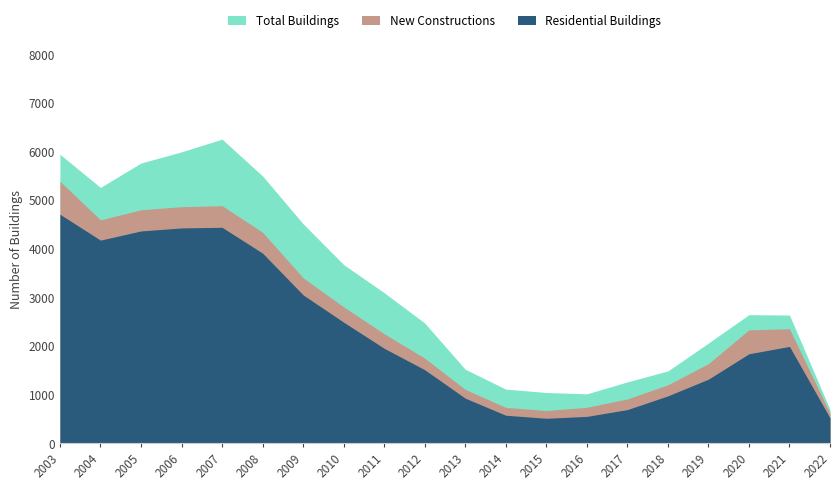

Where is the first local minimum for New Constructions?

2004